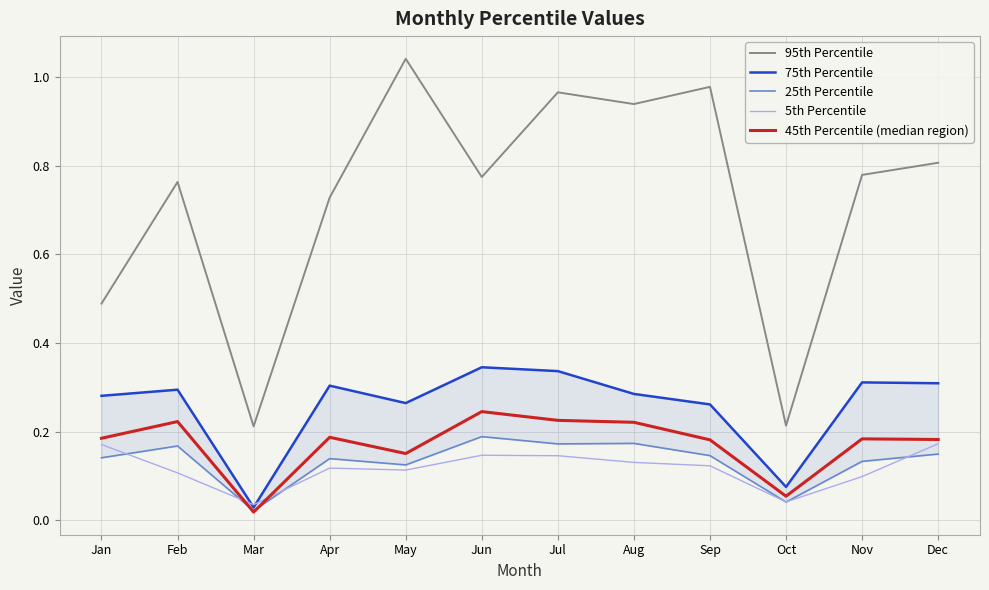

Reading right to left, what are all the values shown in this chart?

95th Percentile: 0.8	0.8	0.2	1.0	0.9	1.0	0.8	1.0	0.7	0.2	0.8	0.5
75th Percentile: 0.3	0.3	0.1	0.3	0.3	0.3	0.3	0.3	0.3	0.0	0.3	0.3
25th Percentile: 0.1	0.1	0.0	0.1	0.2	0.2	0.2	0.1	0.1	0.0	0.2	0.1
5th Percentile: 0.2	0.1	0.0	0.1	0.1	0.1	0.1	0.1	0.1	0.0	0.1	0.2
45th Percentile (median region): 0.2	0.2	0.1	0.2	0.2	0.2	0.2	0.2	0.2	0.0	0.2	0.2